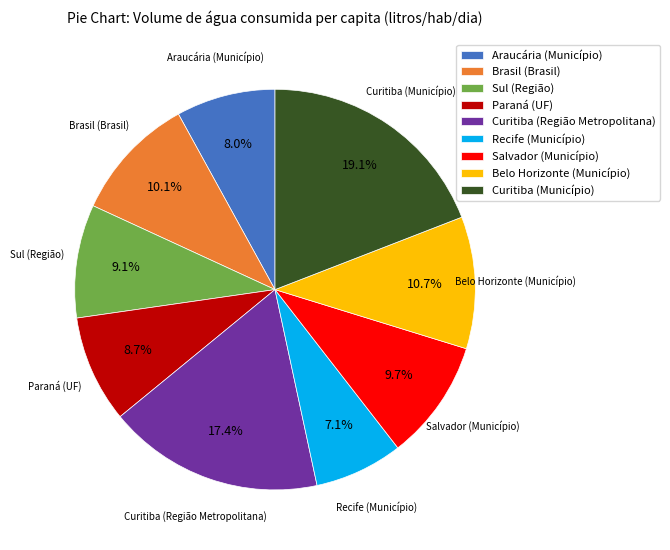

To the nearest percent, what is the combined percentage of Curitiba (Região Metropolitana) and Curitiba (Município)?

37%